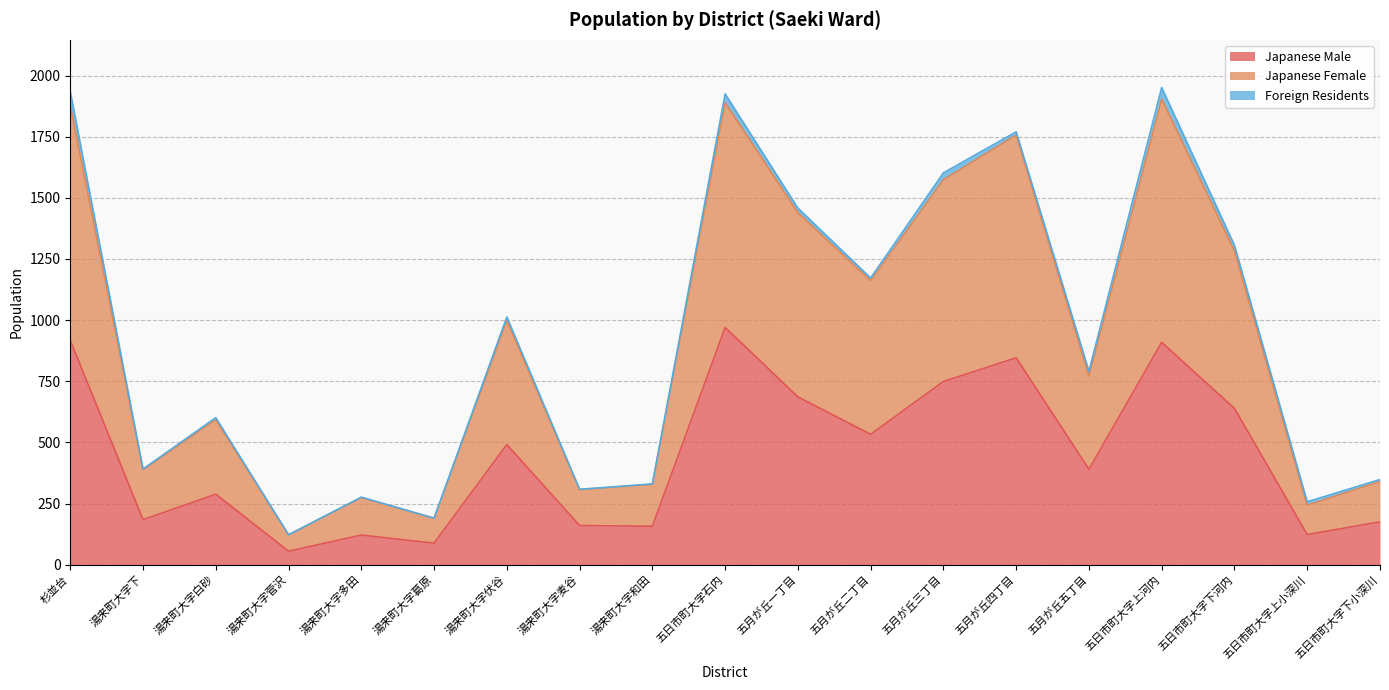

True or false: Japanese Male has a value of 121 at 湯来町大字多田.

True